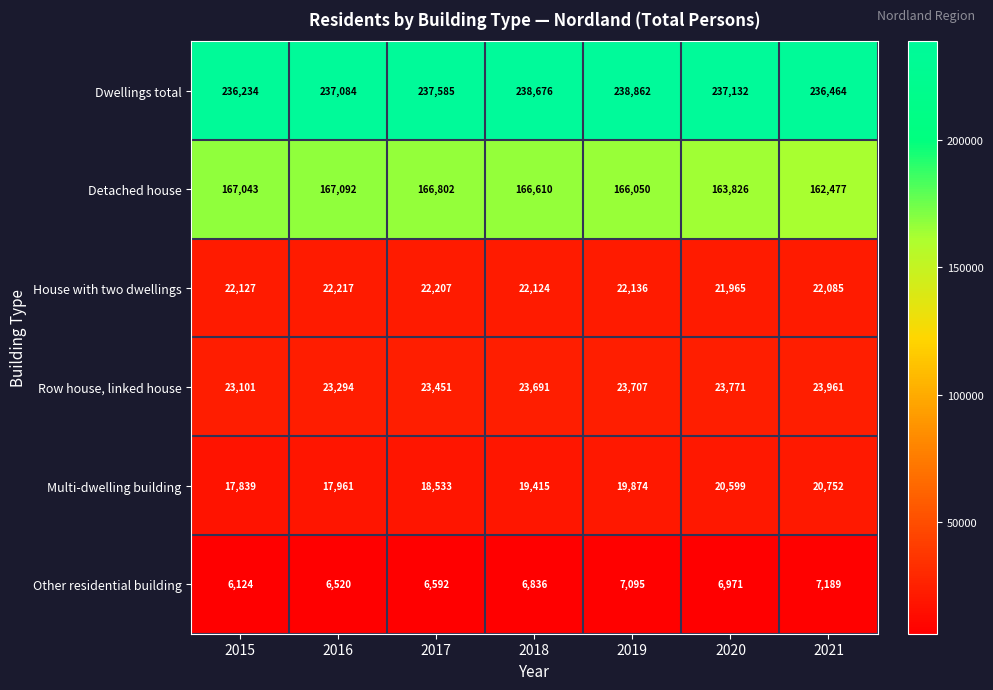

Count the number of data series in this chart.

6